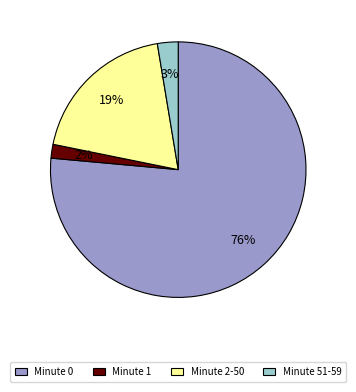

How many slices are in this pie chart?

4